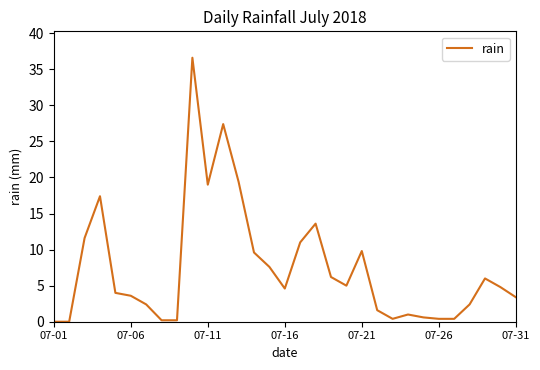

What is the difference between the maximum and minimum values?

36.6